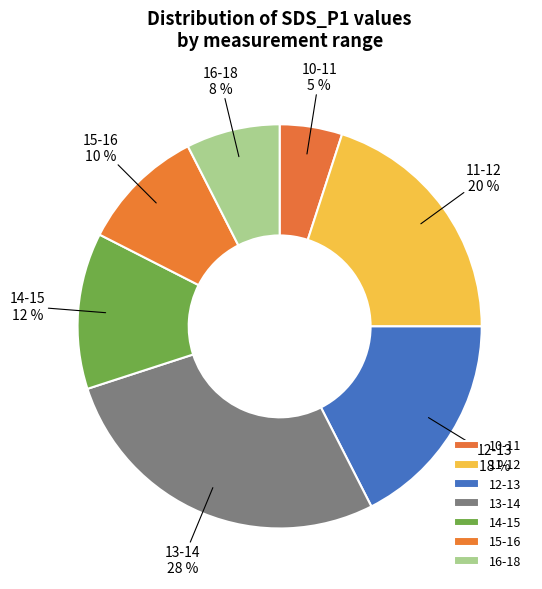

How many slices are in this pie chart?

7